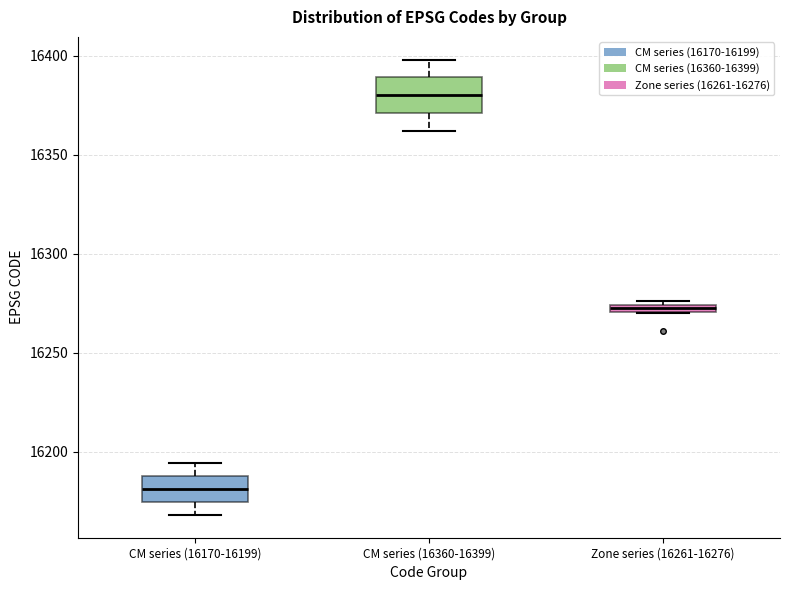

Where does the median line of the box for CM series (16360-16399) sit on the y-axis? The values are not printed on the chart, so give them approximately, as read against the axis.

16380